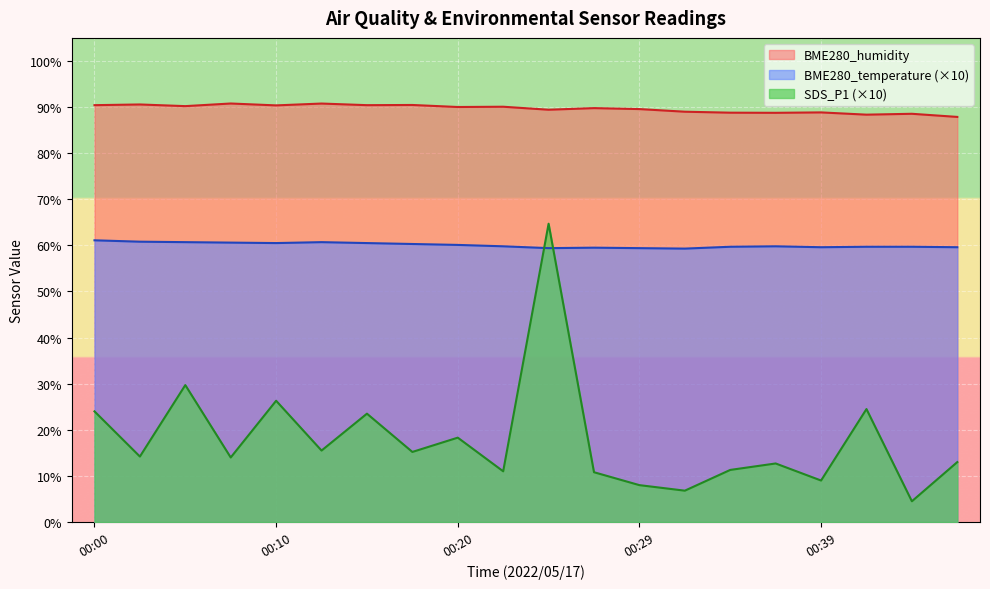

What is the difference between the second highest and minimum values in the BME280_temperature series?

1.5